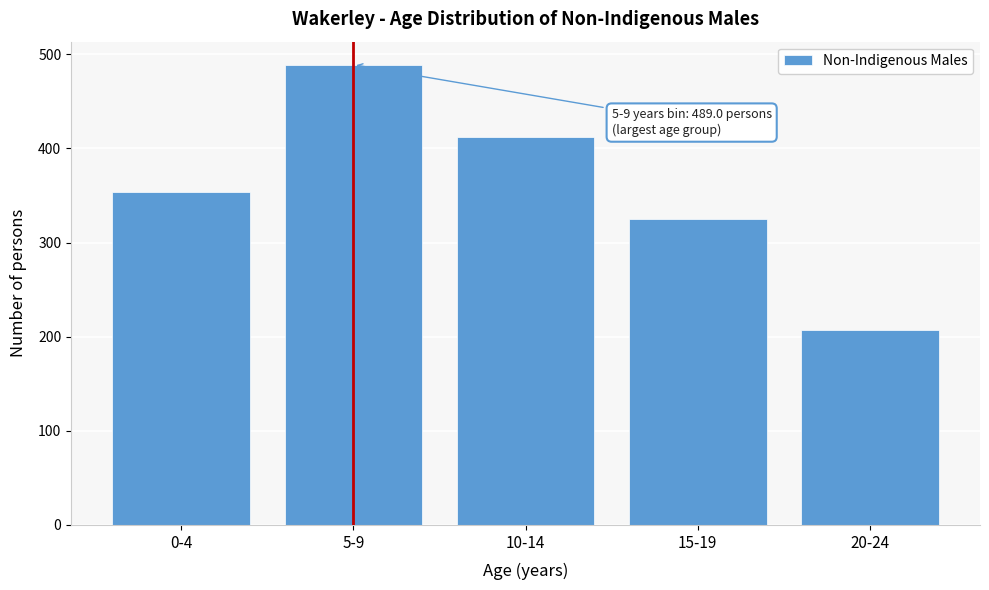

Reading left to right, what are all the values shown in this chart?

0-4=354	5-9=489	10-14=412	15-19=325	20-24=207